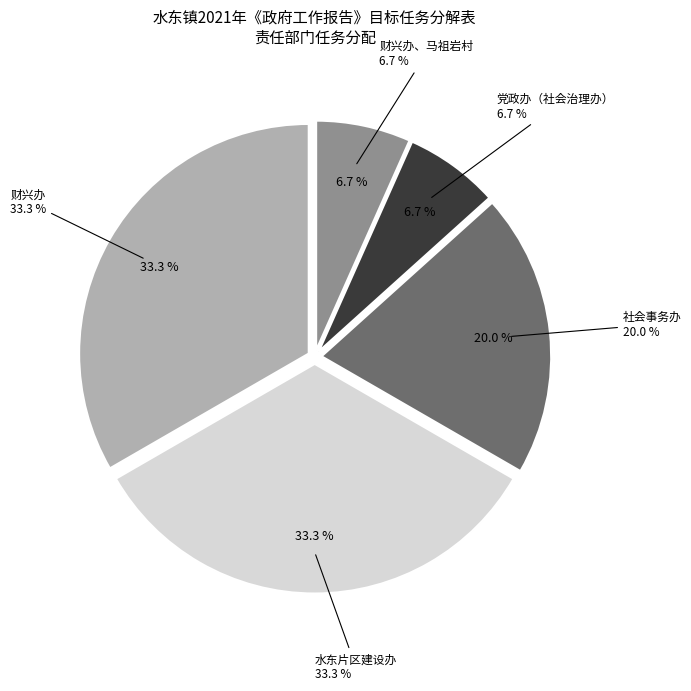

To the nearest percent, what is the difference between the largest and smallest slice percentages?

27%